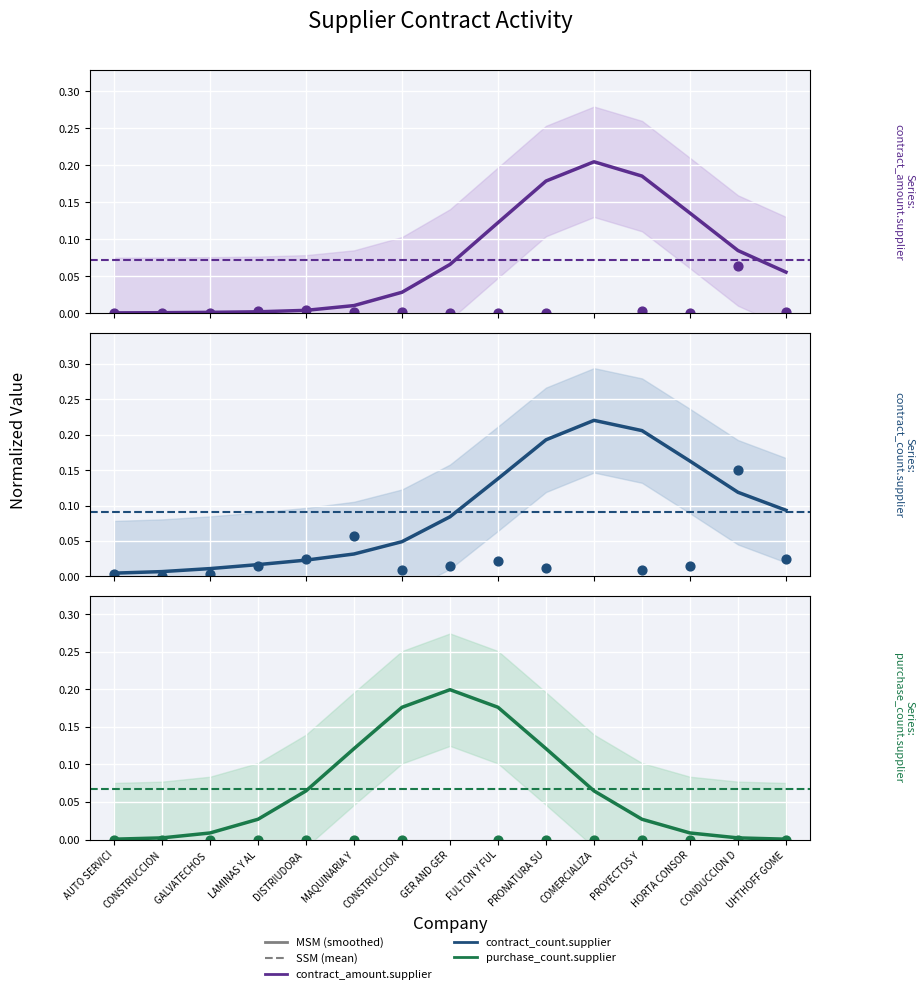

Which series reaches the minimum Y coordinate?

contract_amount.supplier